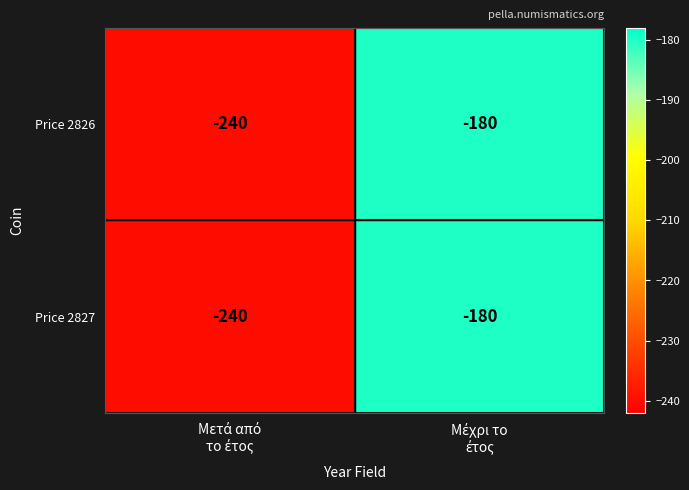

What is the minimum value for Price 2826?

-240